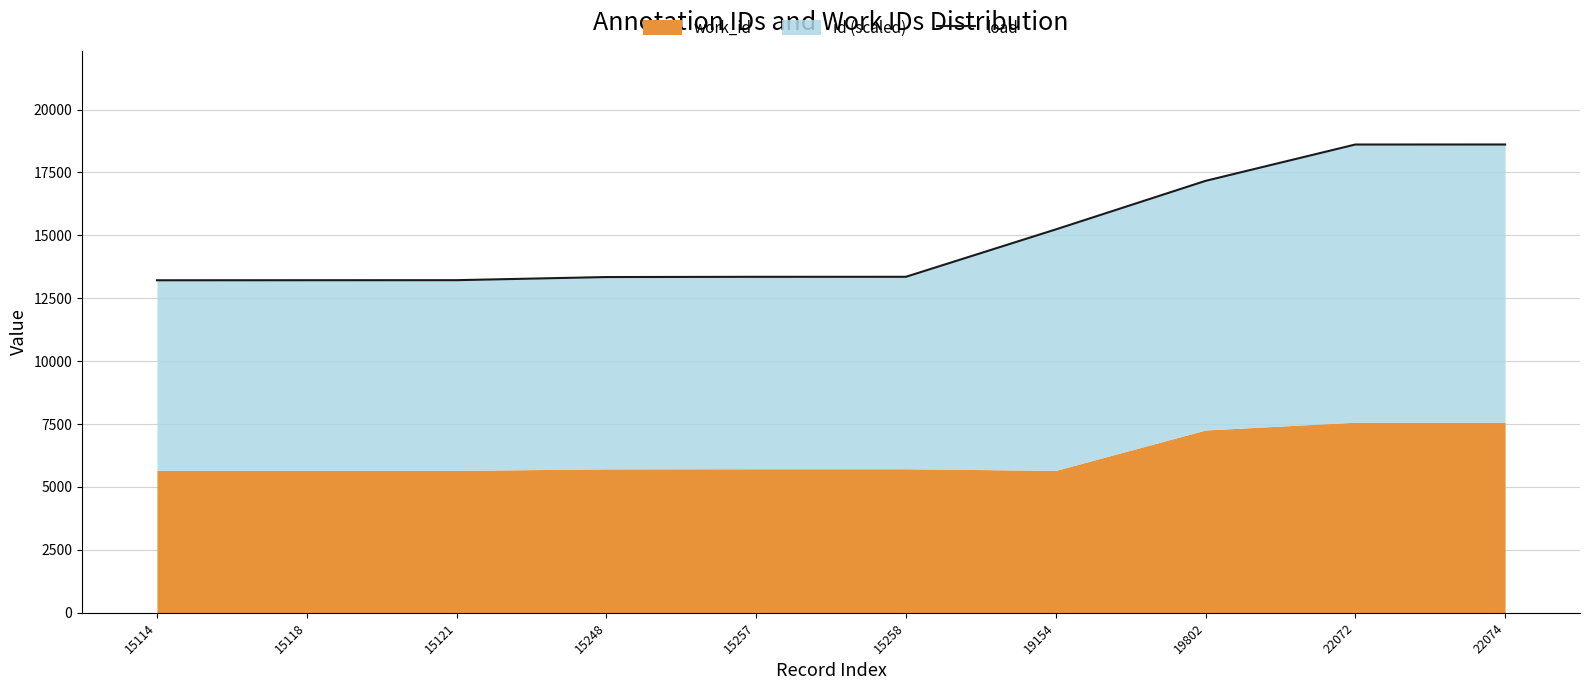

Is it true that the value at 15121 is 6357.6?

False